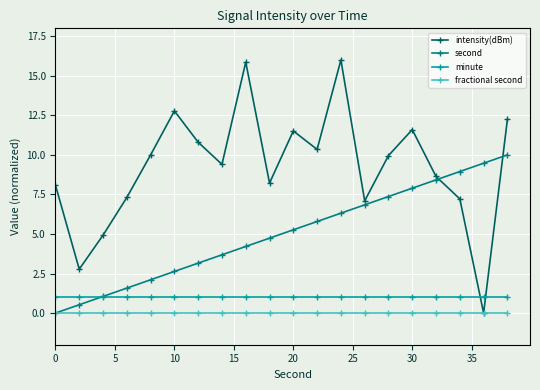

What is the value of the intensity(dBm) point at the 7th from the left?

10.8